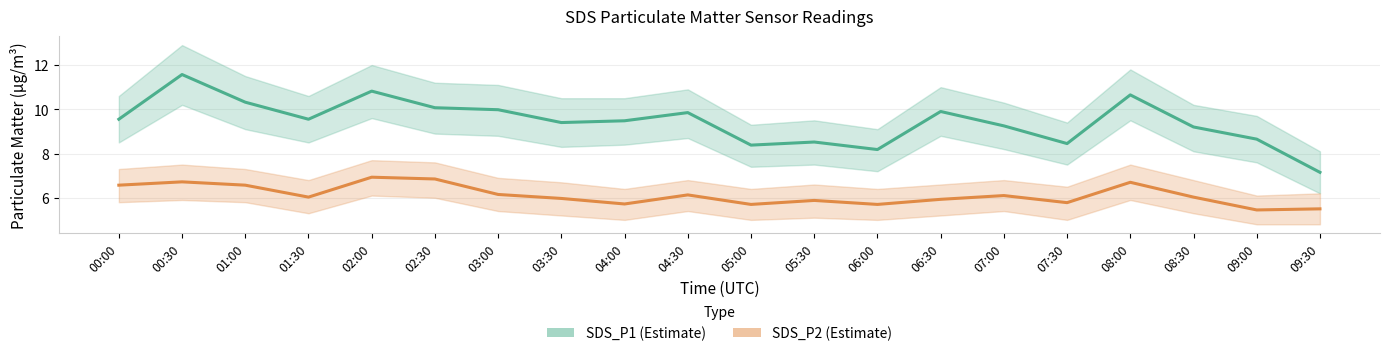

What is the sum of all SDS_P1 (Estimate) values?

188.9